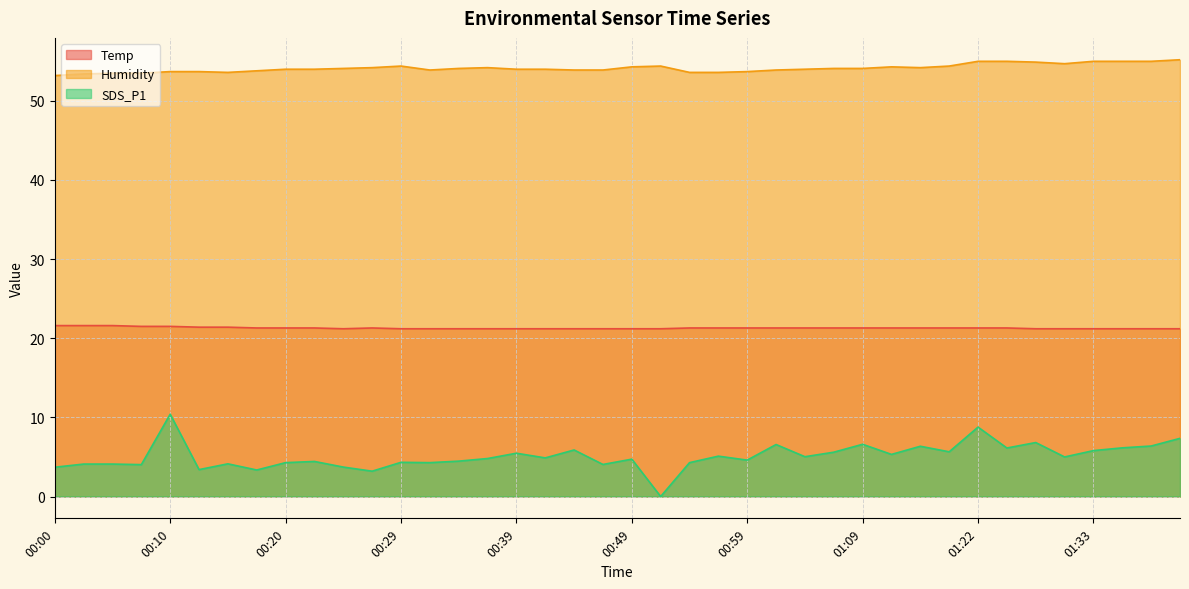

Between 00:52 and 00:47, which is larger?

00:52